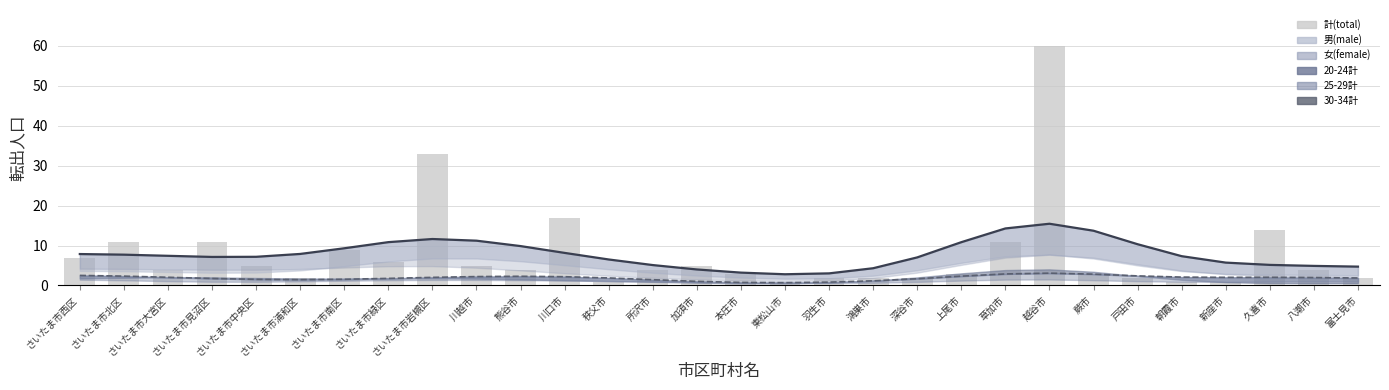

What is the spread (max minus min) of values at さいたま市浦和区?

5.9